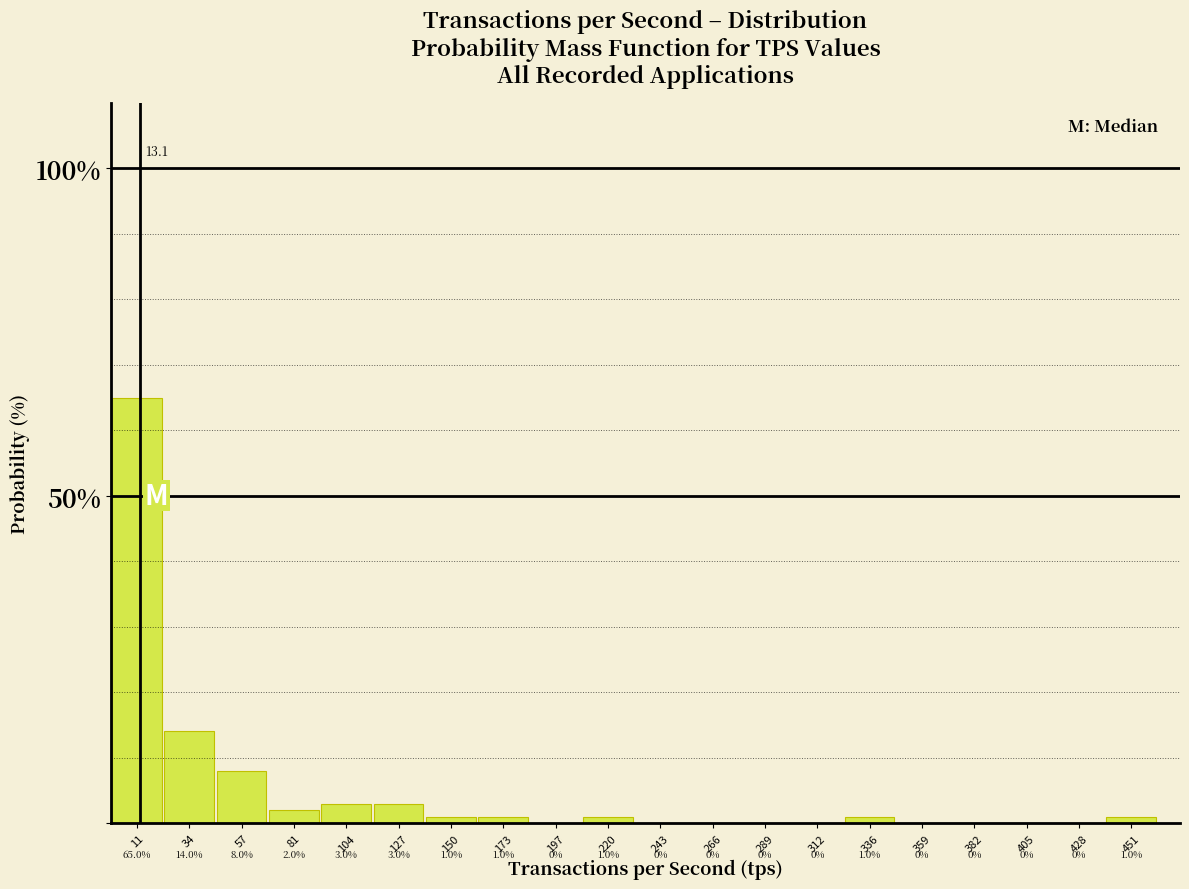

Reading left to right, list every bar in this chart as the range it spans on the x-axis followed by its height. The bar edges are not printed on the chart, so give them approximately, as read against the axis.

0 to 25: 65.0
25 to 45: 14.0
45 to 70: 8.0
70 to 95: 2.0
95 to 115: 3.0
115 to 140: 3.0
140 to 160: 1.0
160 to 185: 1.0
185 to 210: 0.0
210 to 230: 1.0
230 to 255: 0.0
255 to 280: 0.0
280 to 300: 0.0
300 to 325: 0.0
325 to 350: 1.0
350 to 370: 0.0
370 to 395: 0.0
395 to 415: 0.0
415 to 440: 0.0
440 to 465: 1.0